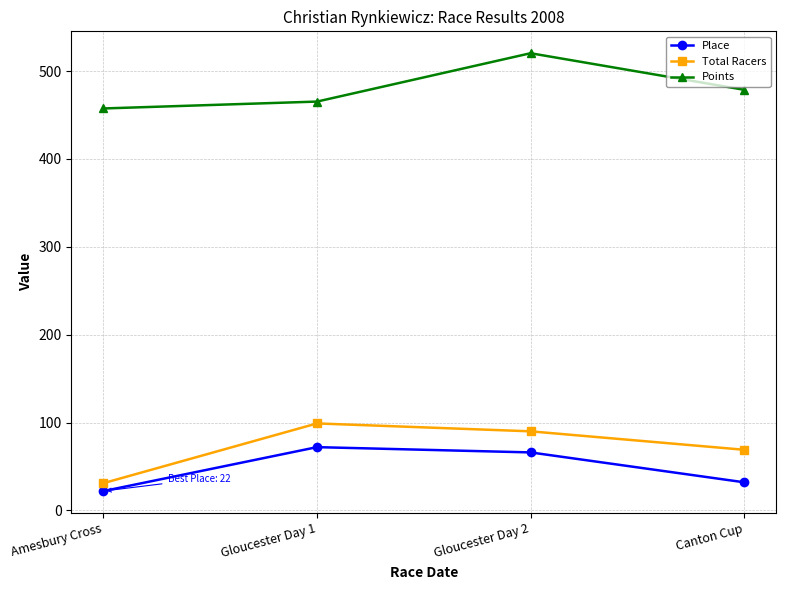

What is the approximate value of Total Racers at Canton Cup?

69.0